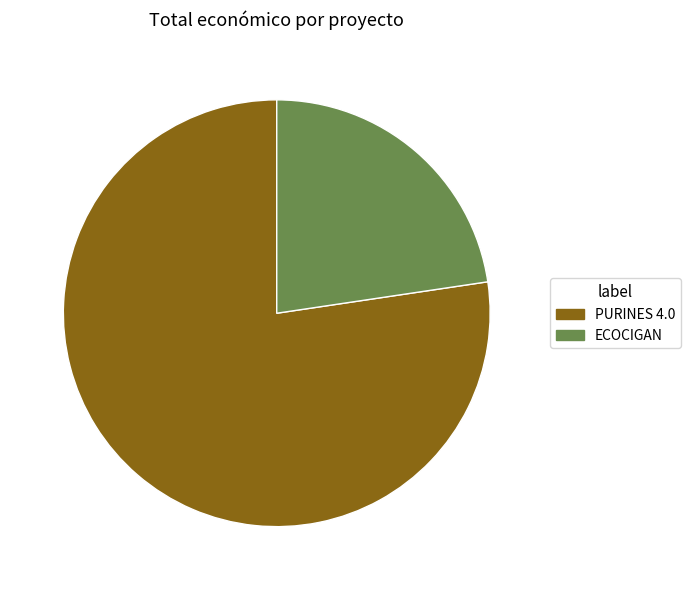

Is there any slice that represents more than half of the pie?

Yes